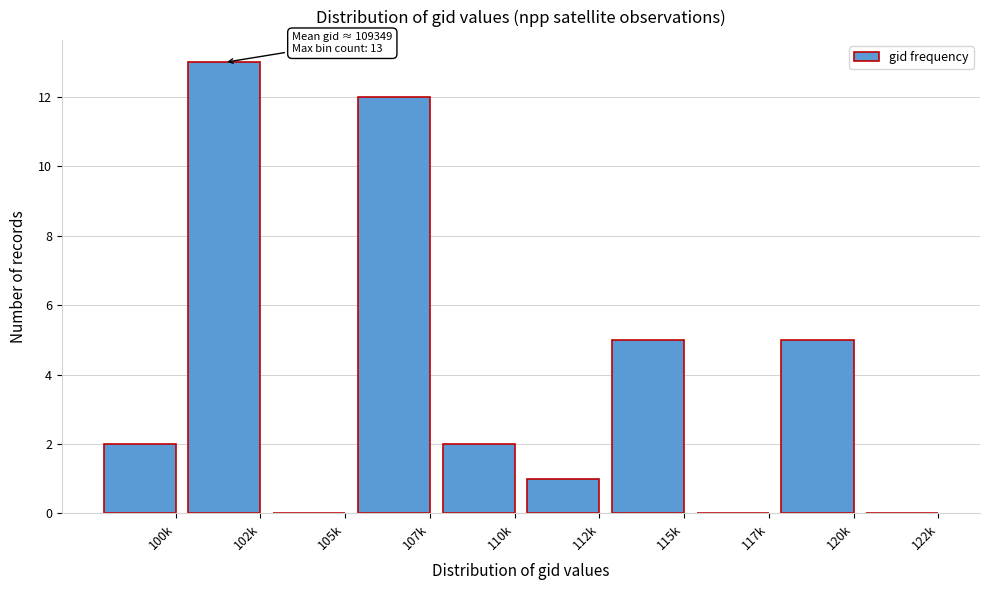

Reading right to left, extract all data points from this chart.

122k=0	120k=5	117k=0	115k=5	112k=1	110k=2	107k=12	105k=0	102k=13	100k=2